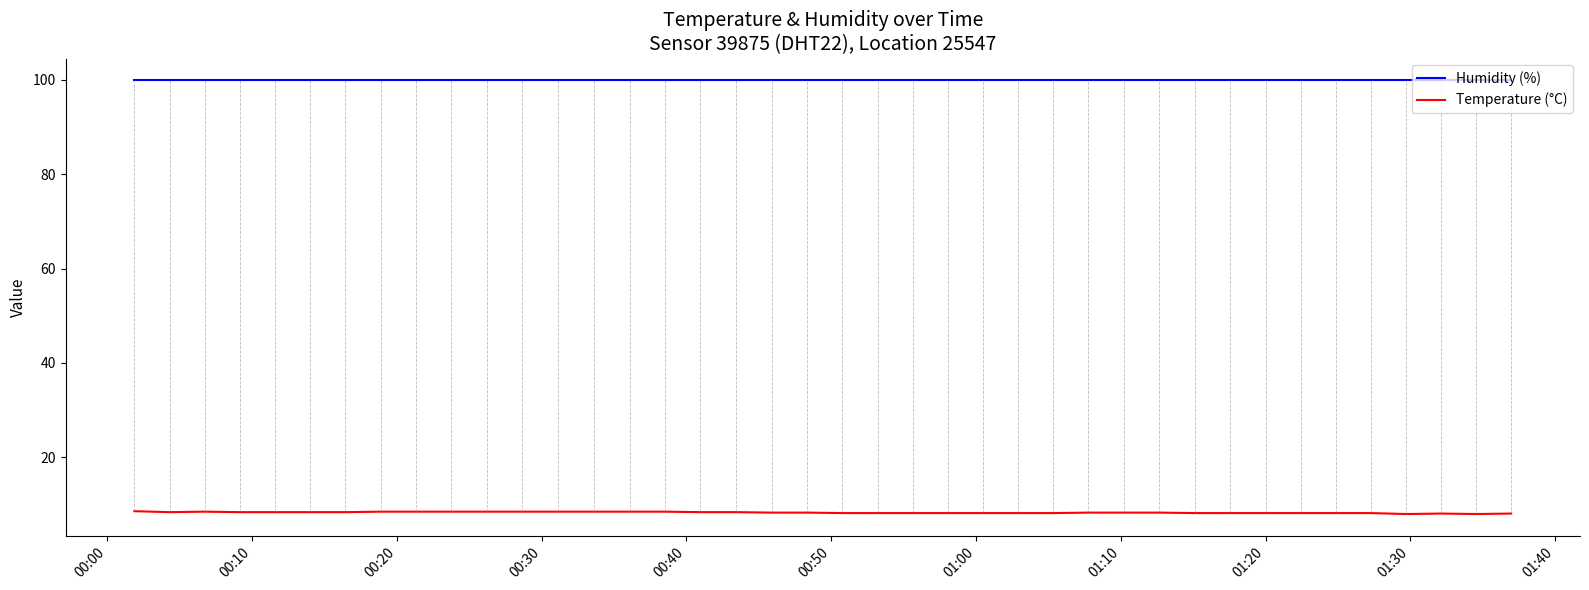

List the series in order of their overall mean, highest first.

Humidity (%), Temperature (°C)